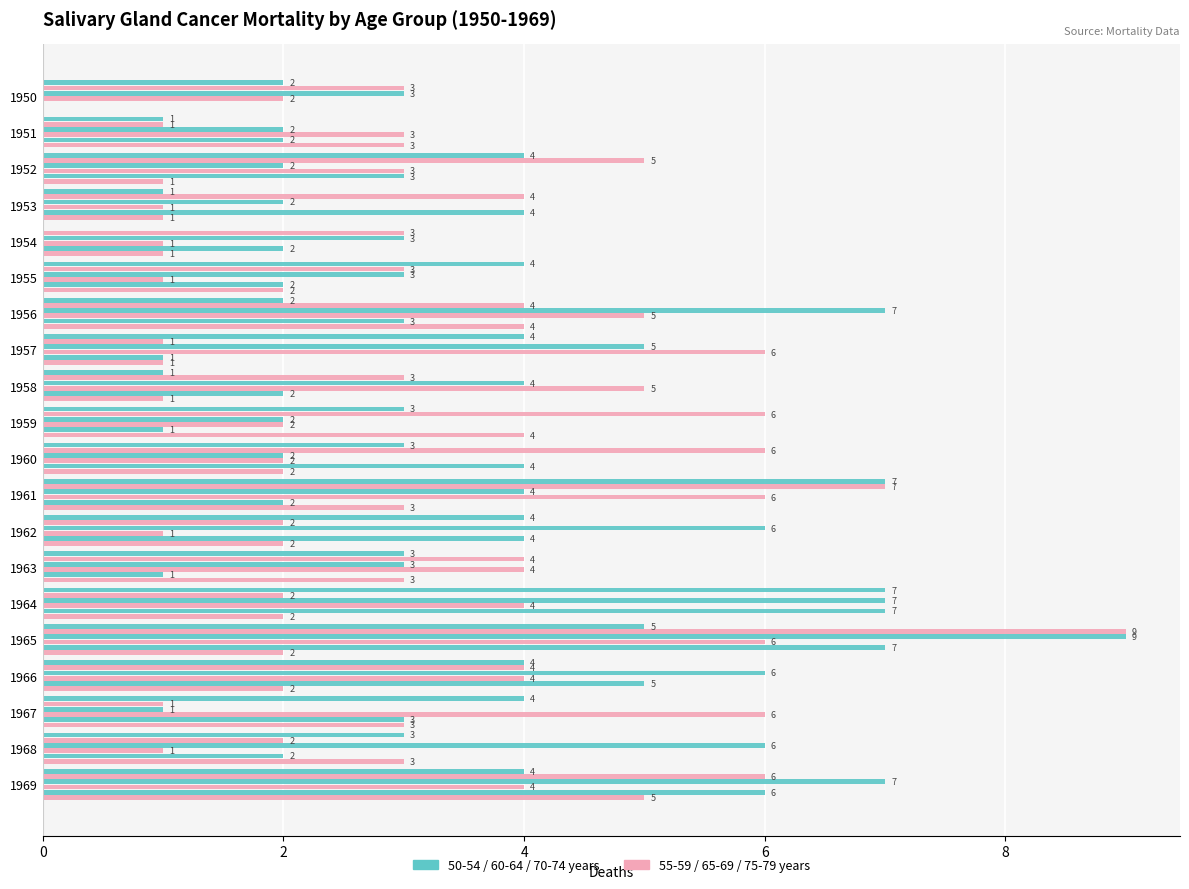

How many series are shown in this chart?

6